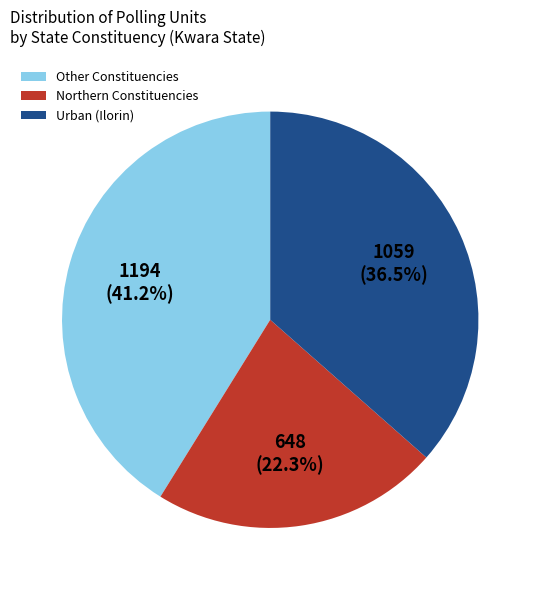

What portion of the pie excludes Other Constituencies?

58.8%